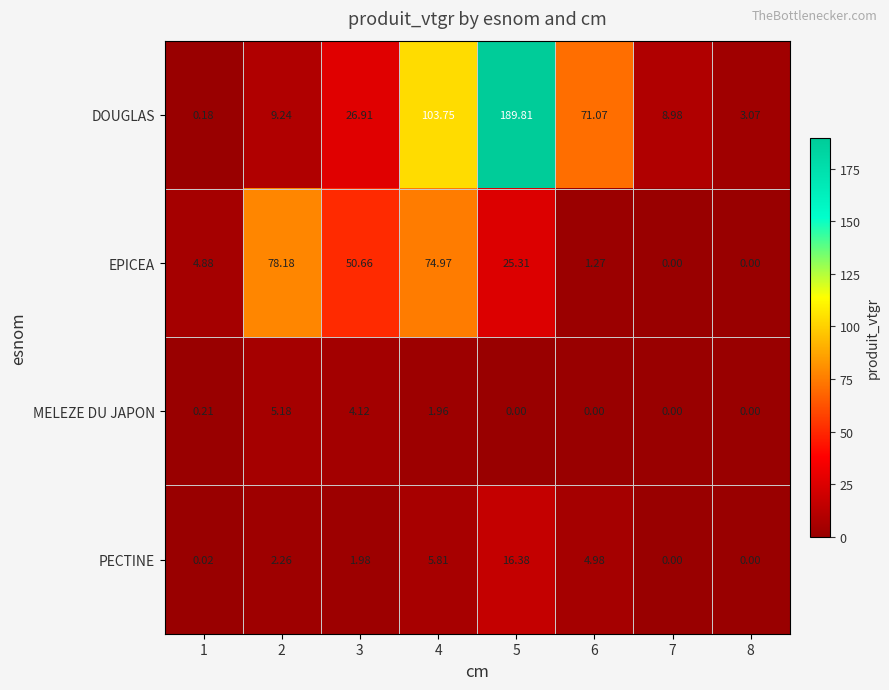

Which series has the widest spread of values?

DOUGLAS